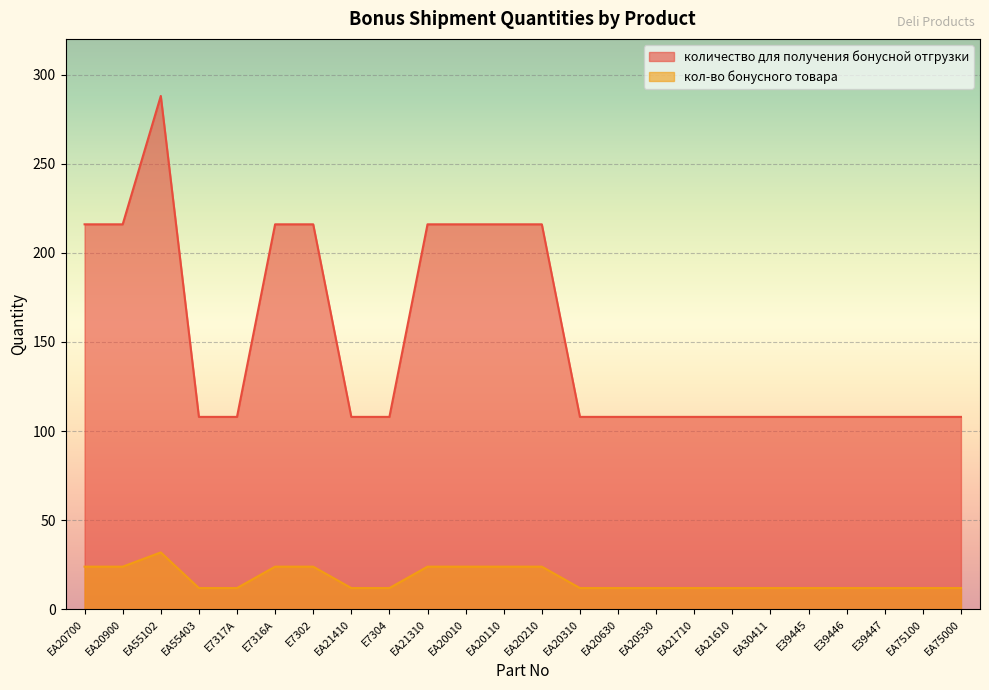

Is it true that количество для получения бонусной отгрузки equals 108 at EA20530?

True